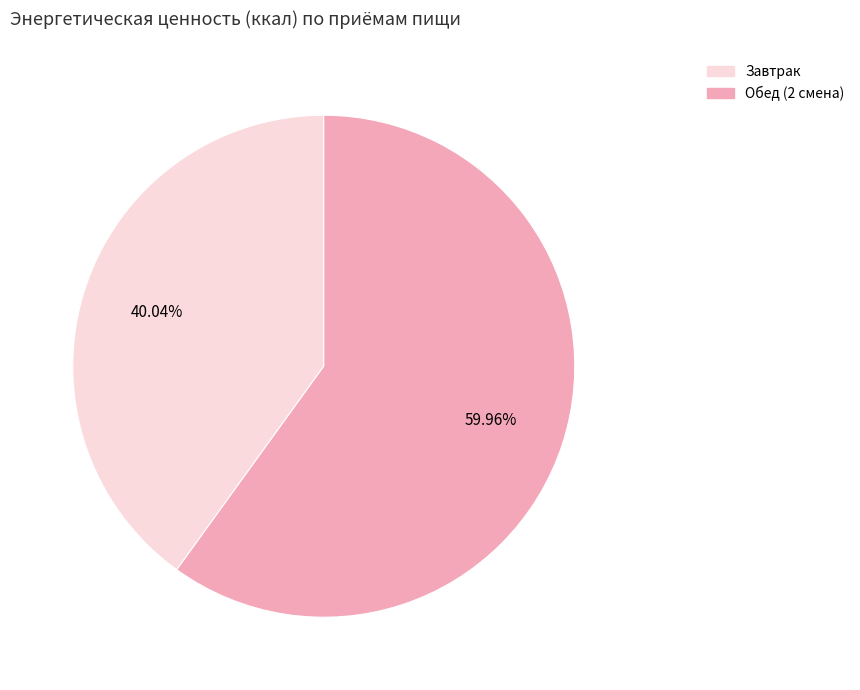

Approximately how many times larger is the value at Обед (2 смена) compared to Завтрак?

1.5